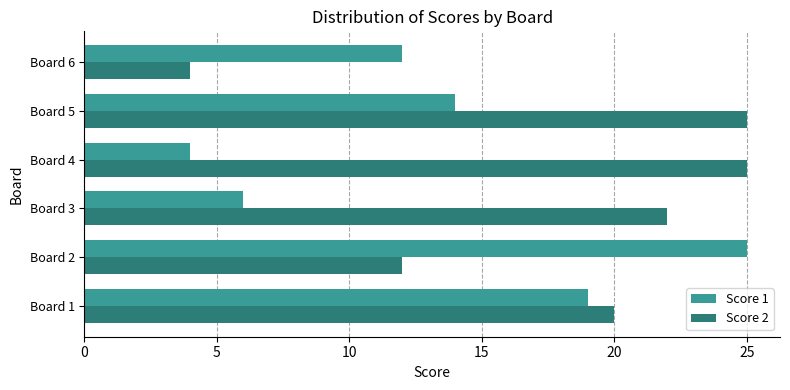

How many values in the Score 2 series are below 22?

3